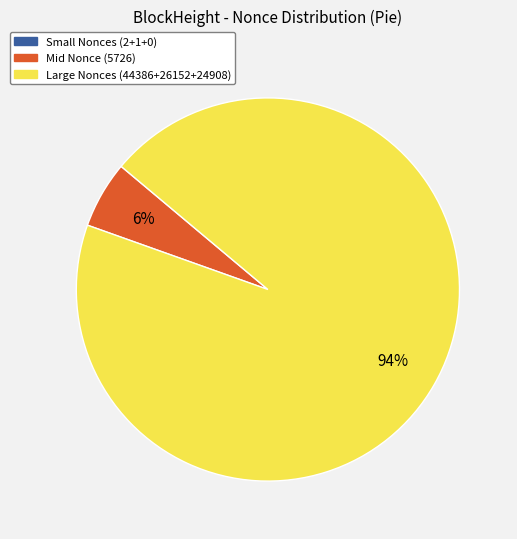

Is there a majority slice in this chart?

Yes